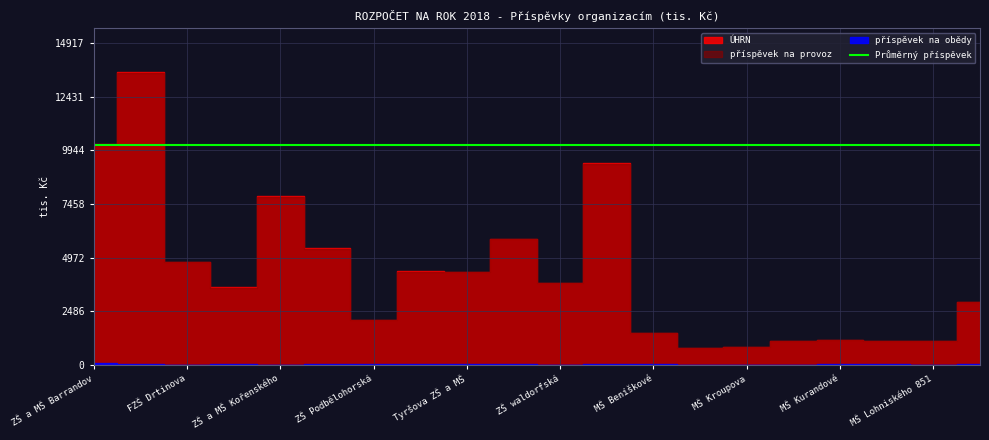

The ÚHRN series shows 7809.7 at ZŠ a MŠ Kořenského. True or false?

True